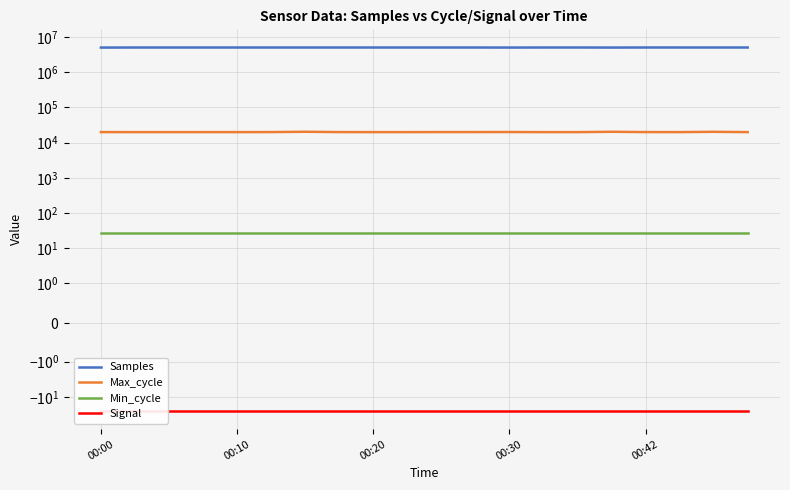

What position from the right is 14?

6